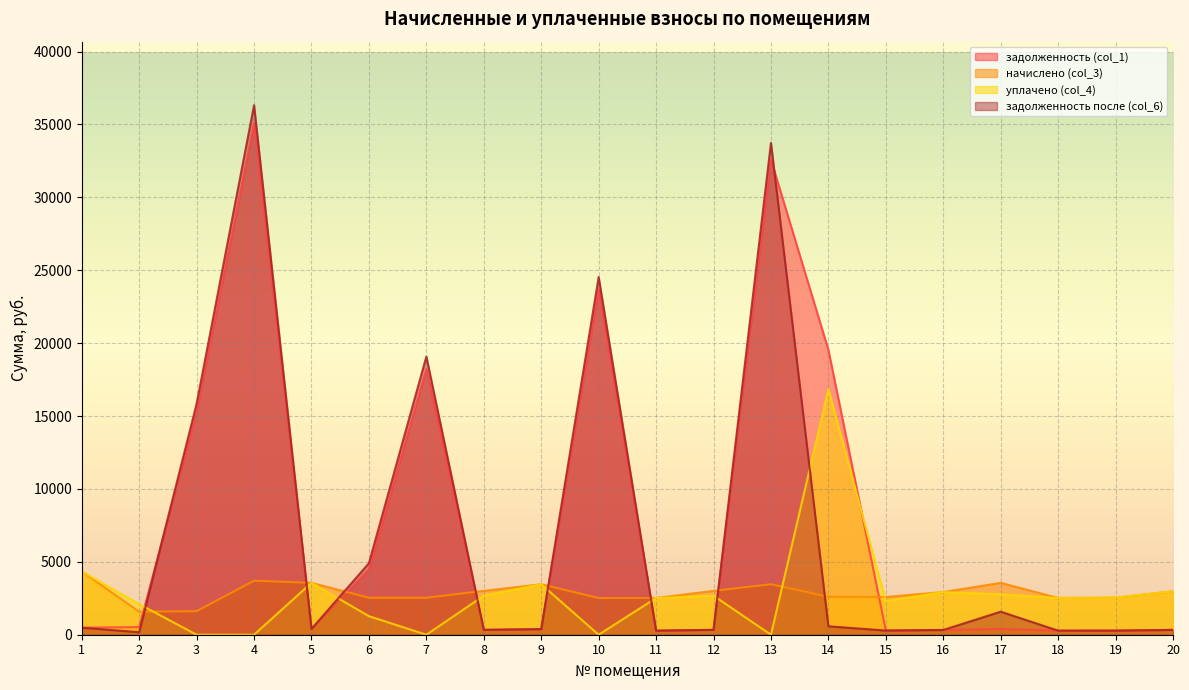

List the labels in order of уплачено (col_4) value, smallest first.

3, 4, 7, 10, 13, 6, 2, 15, 11, 18, 19, 8, 12, 17, 16, 20, 9, 5, 1, 14